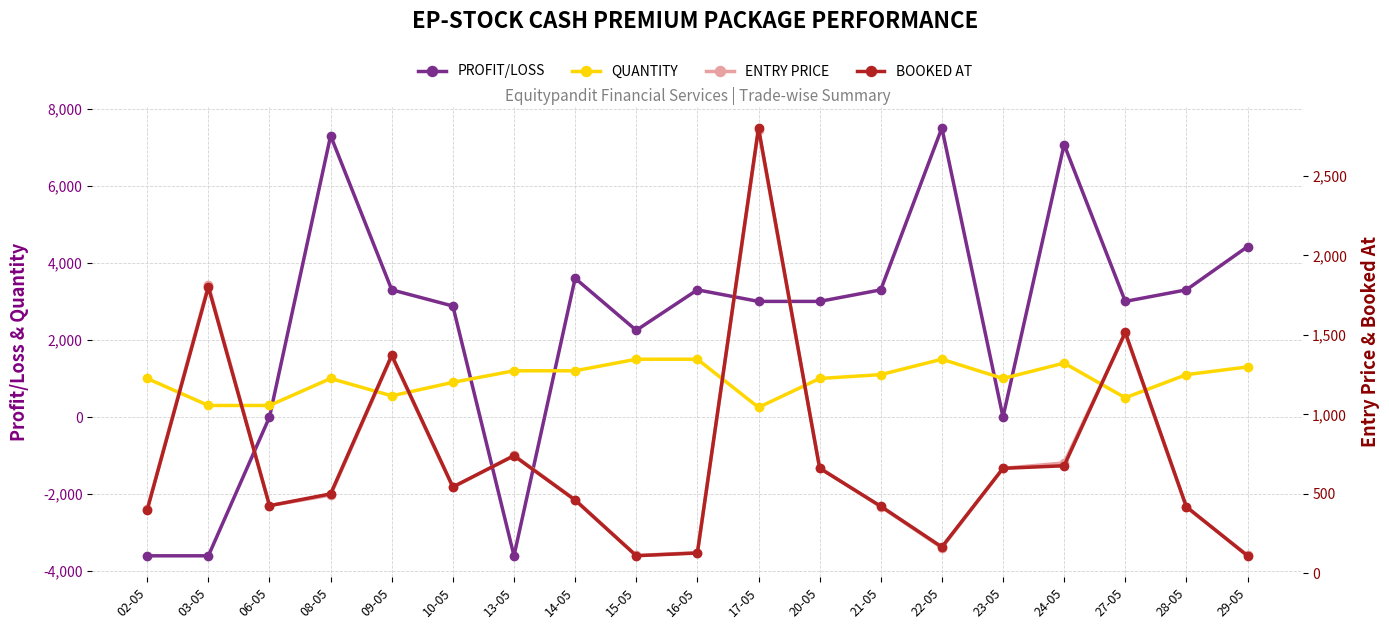

At which label does BOOKED AT reach its peak?

17-05